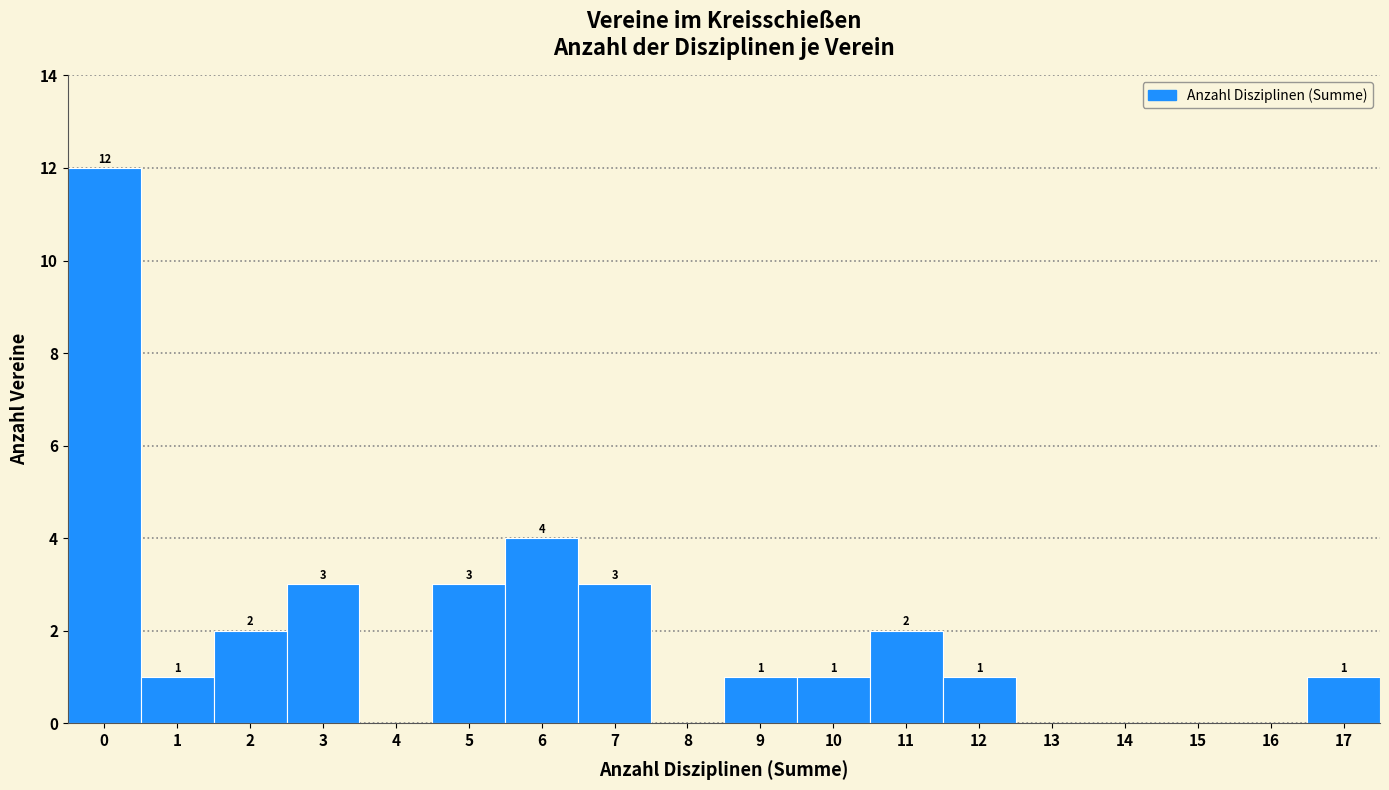

Reading right to left, extract all data points from this chart.

17=1	16=0	15=0	14=0	13=0	12=1	11=2	10=1	9=1	8=0	7=3	6=4	5=3	4=0	3=3	2=2	1=1	0=12